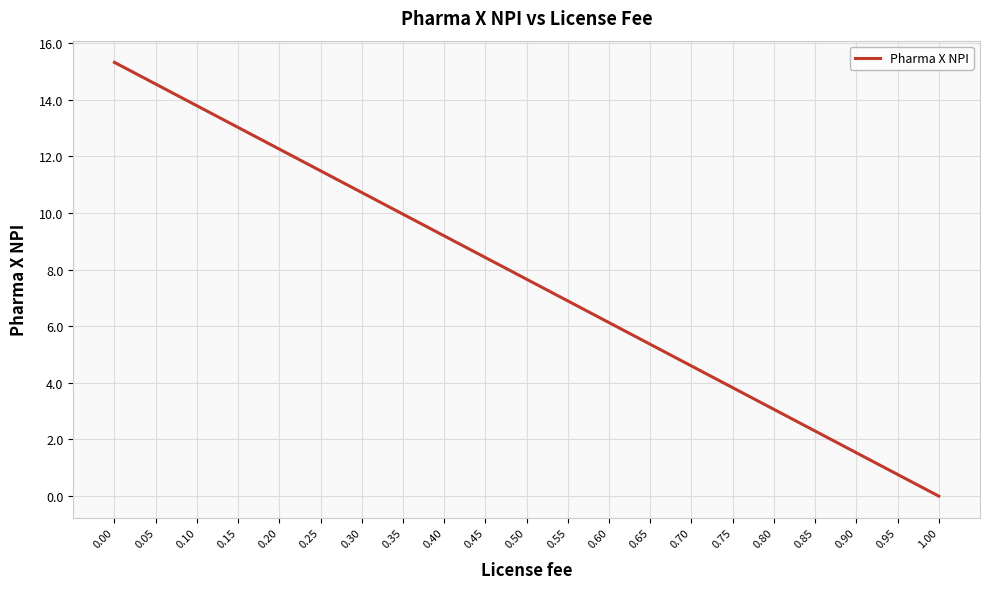

Reading left to right, what are all the values shown in this chart?

15.3	14.6	13.8	13.0	12.3	11.5	10.7	10.0	9.2	8.4	7.7	6.9	6.1	5.4	4.6	3.8	3.1	2.3	1.5	0.8	0.0